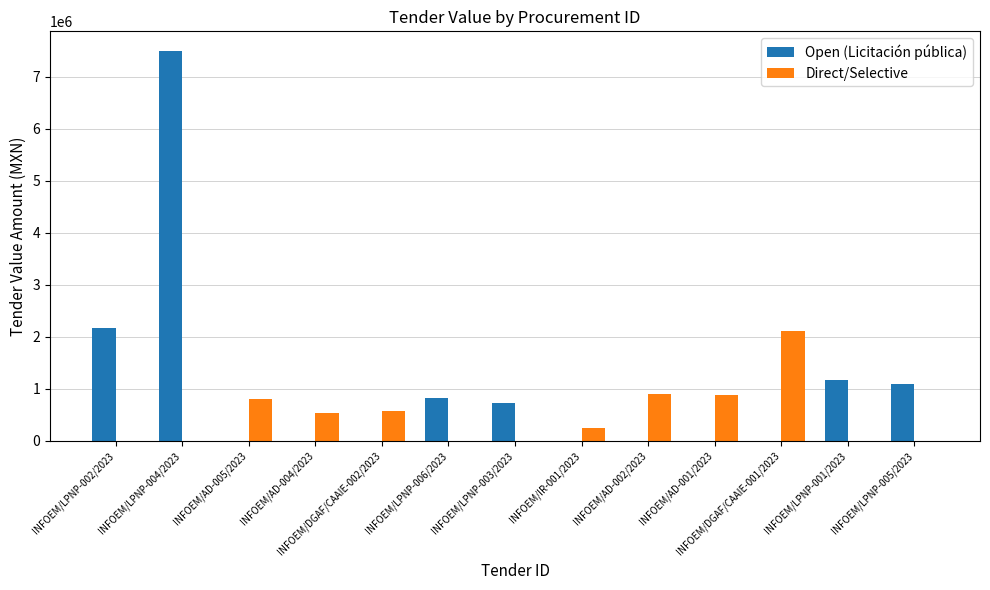

What is the average value of the Direct/Selective series?

465446.2